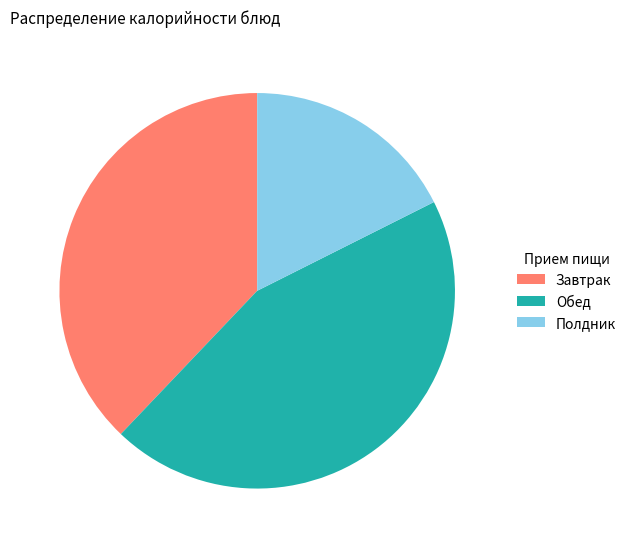

What is the ratio of the value at Завтрак to the value at Обед?

0.9